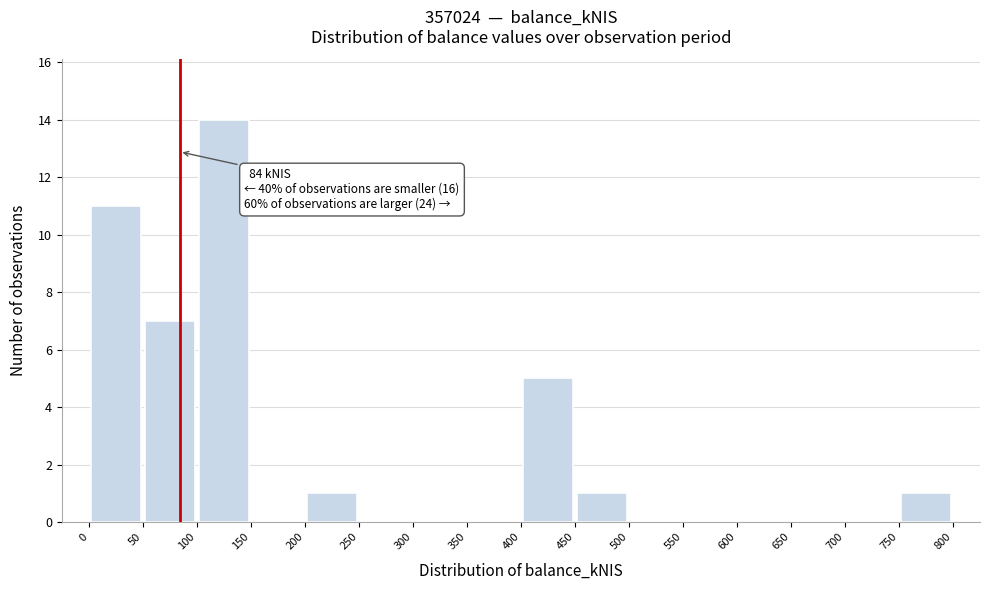

Over which range of the x-axis is the bar tallest?

100 to 150